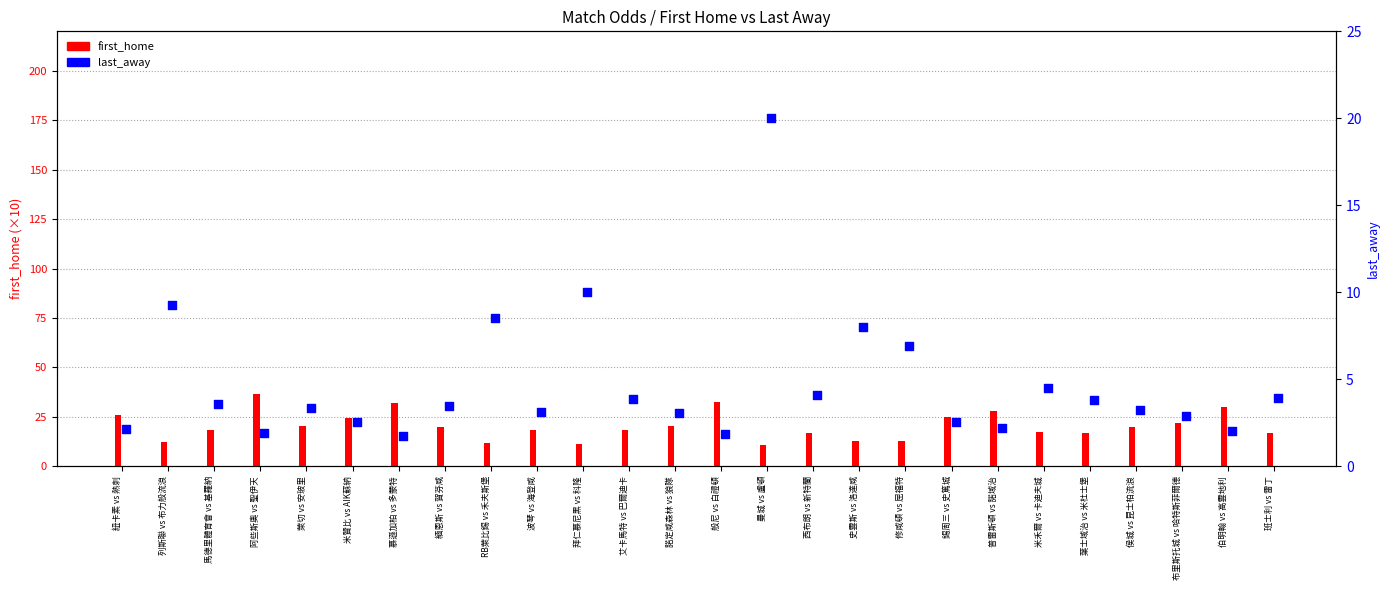

Which series has the largest total across all categories?

first_home